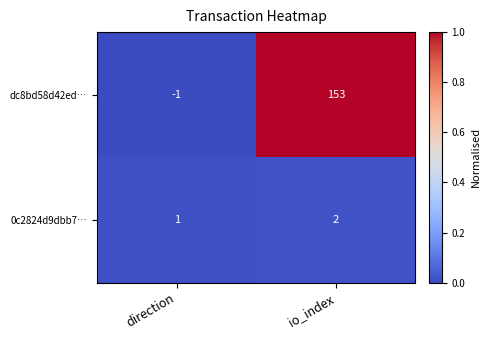

What is the difference between the highest and lowest values at io_index?

151